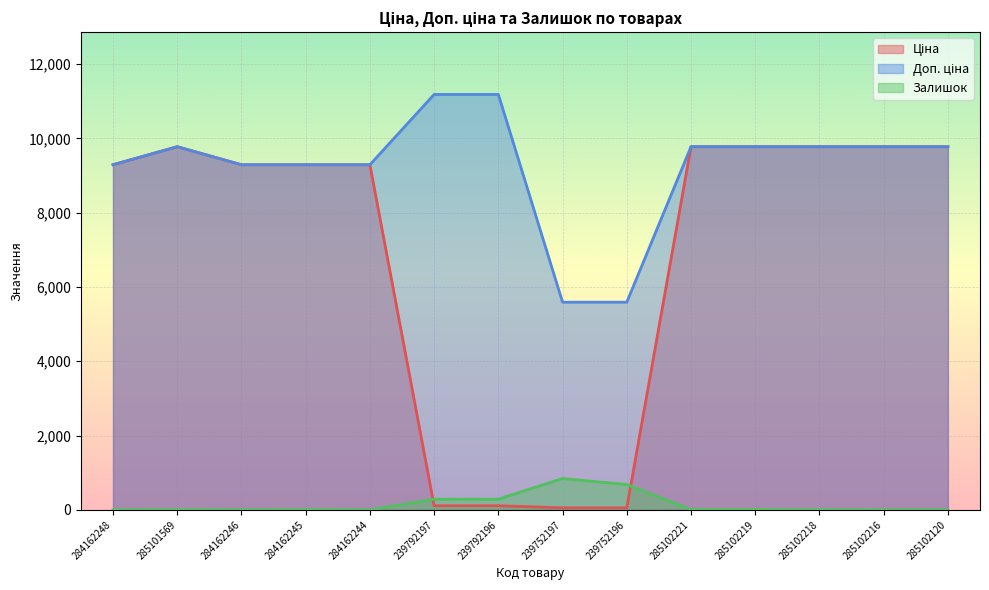

Reading left to right, what are all the values shown in this chart?

Ціна: 9290.5	9775.5	9290.5	9290.5	9290.5	111.8	111.8	55.9	55.9	9775.5	9775.5	9775.5	9775.5	9775.5
Доп. ціна: 9290.5	9775.5	9290.5	9290.5	9290.5	11182.0	11182.0	5591.0	5591.0	9775.5	9775.5	9775.5	9775.5	9775.5
Залишок: 0.0	7.0	0.0	8.0	0.0	289.0	290.0	845.0	683.0	11.0	11.0	3.0	0.0	0.0